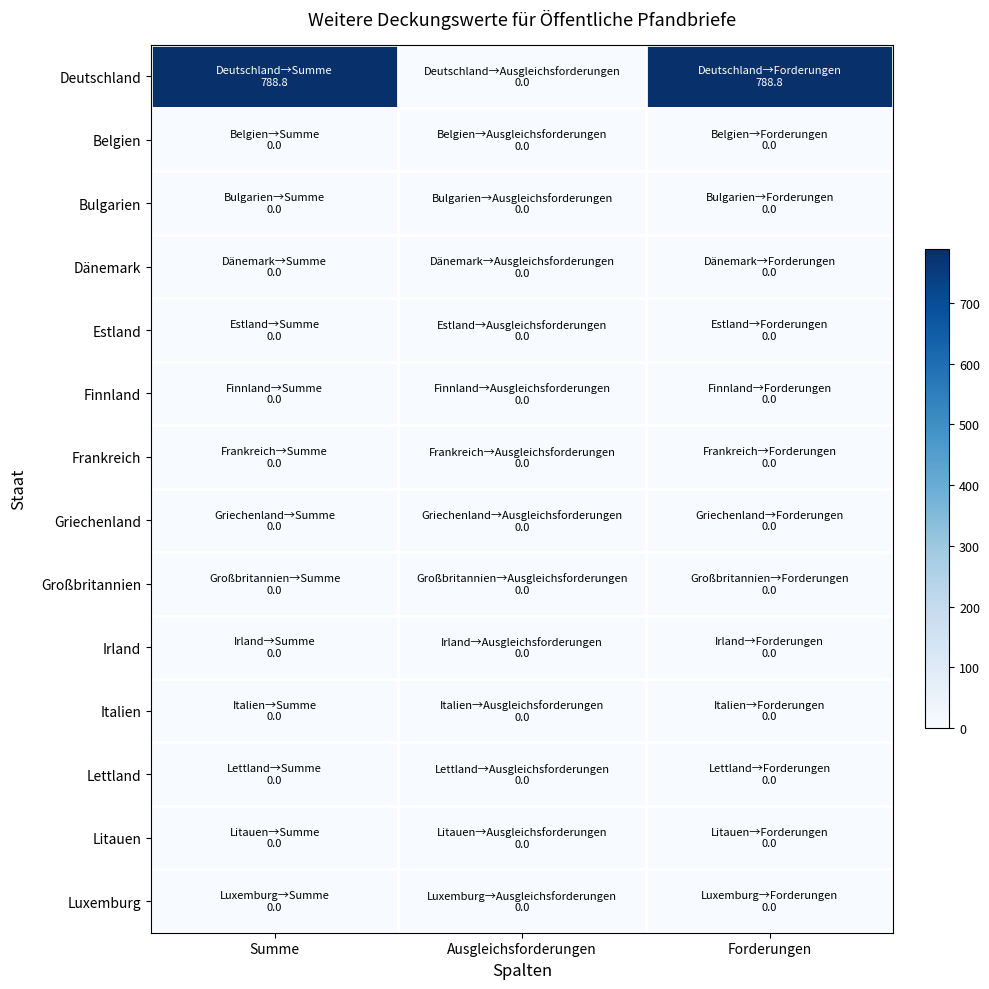

Which has a higher value, Ausgleichsforderungen or Summe?

Summe